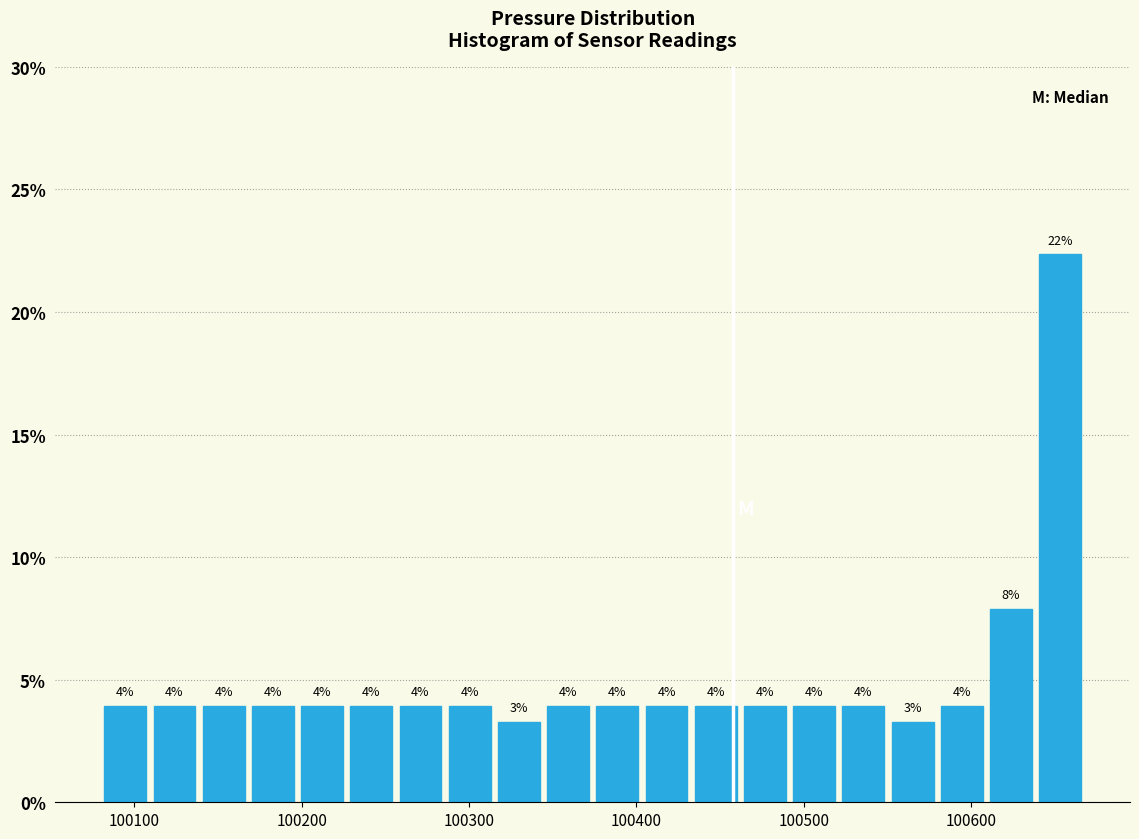

Read against the x-axis, roughly where is the centre of the tallest bar?

100650